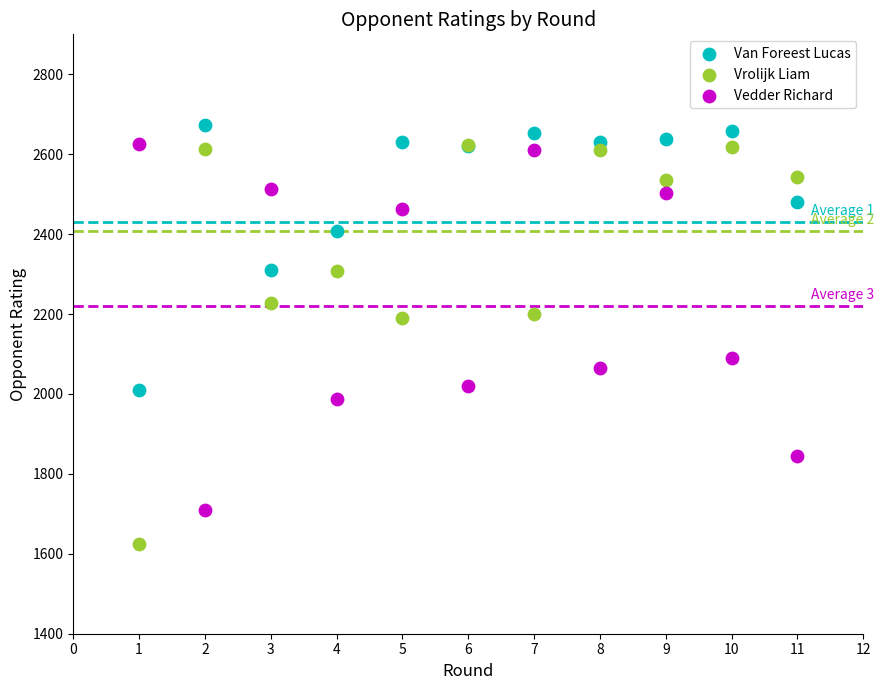

In the Vrolijk Liam series, what Y value is closest to 2124?

2191